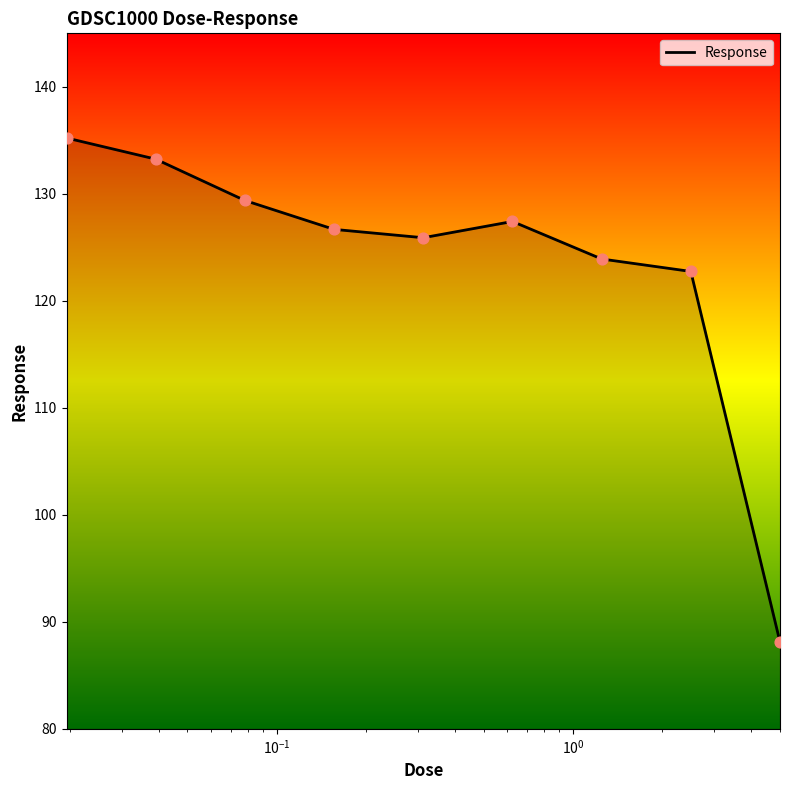

What is the smallest value displayed?

88.1